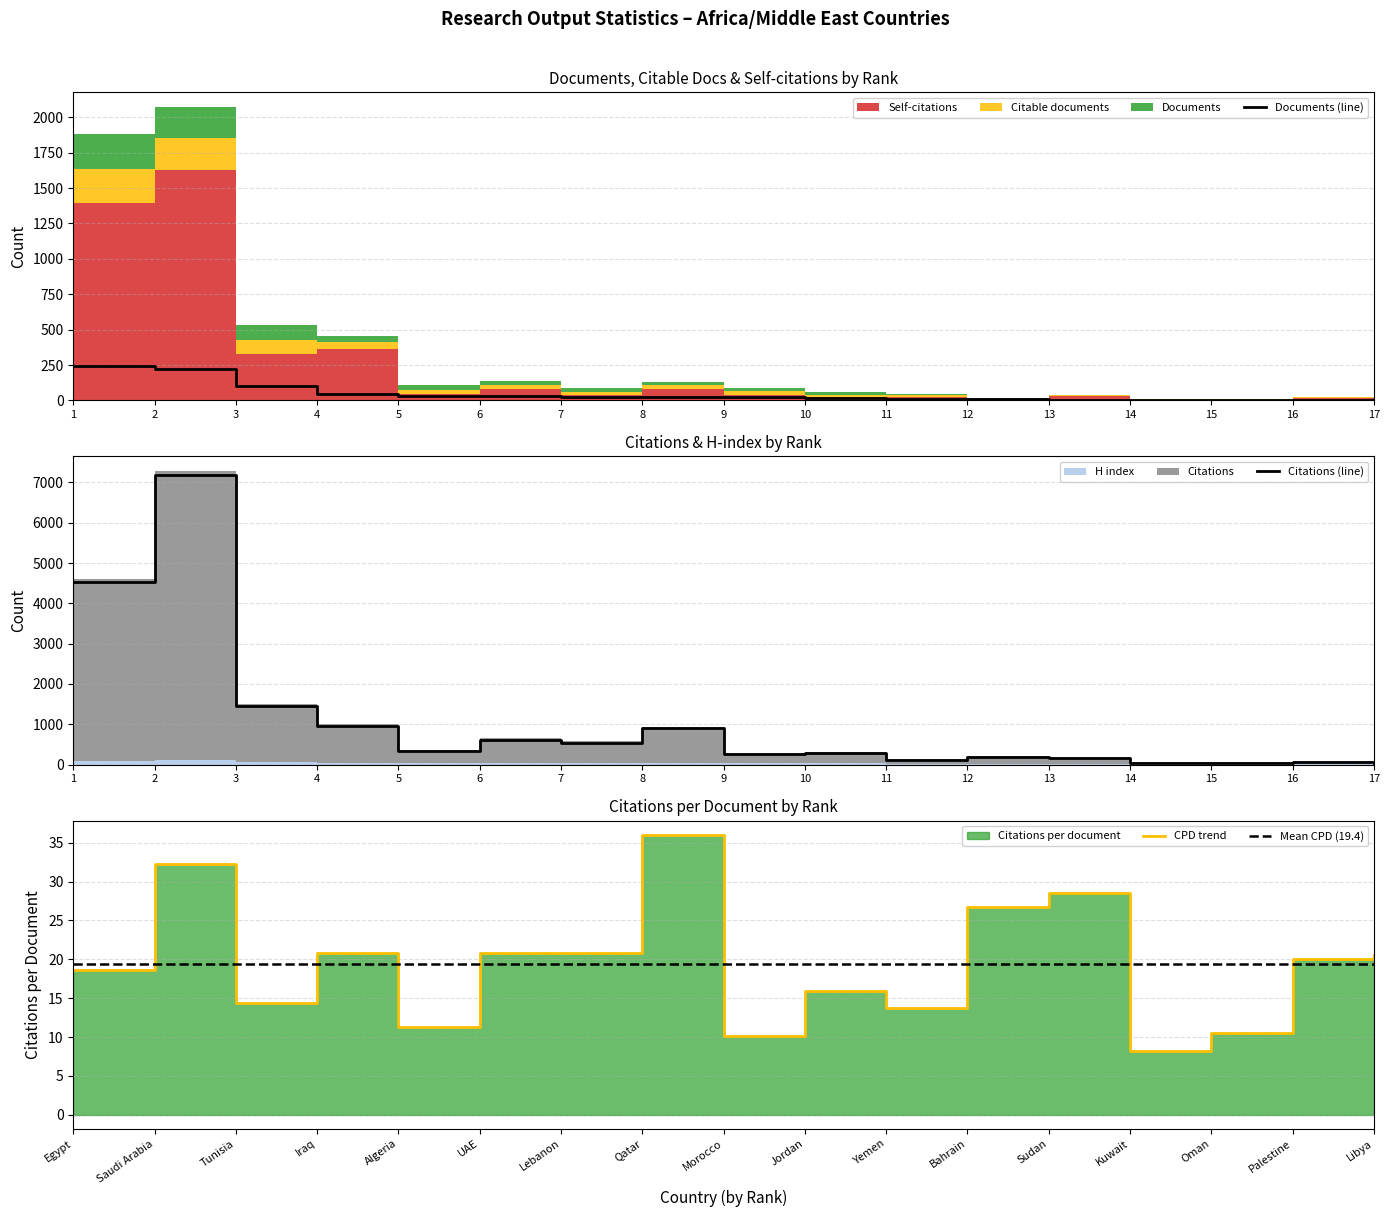

Where does the Self-citations series first go above 35?

1